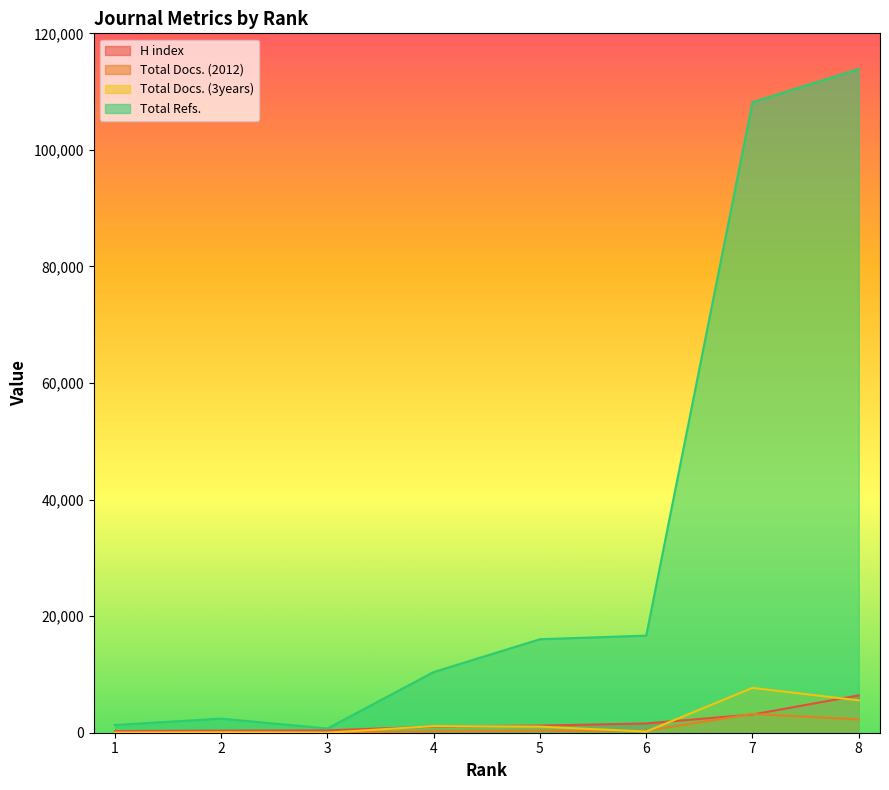

How many lines are shown in the chart?

4